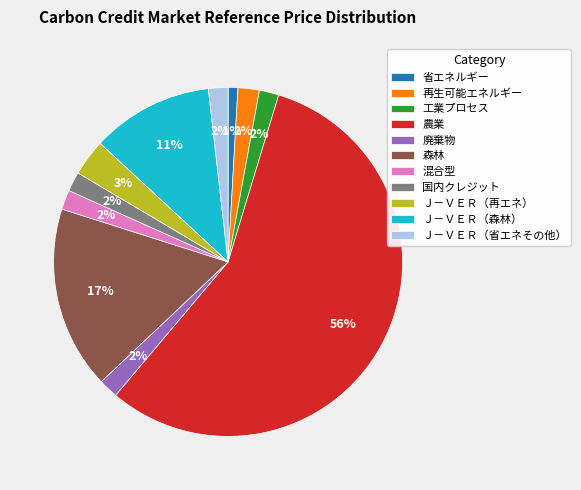

To the nearest percent, what is the difference between the 工業プロセス and Ｊ－ＶＥＲ（森林） slice percentages?

9%